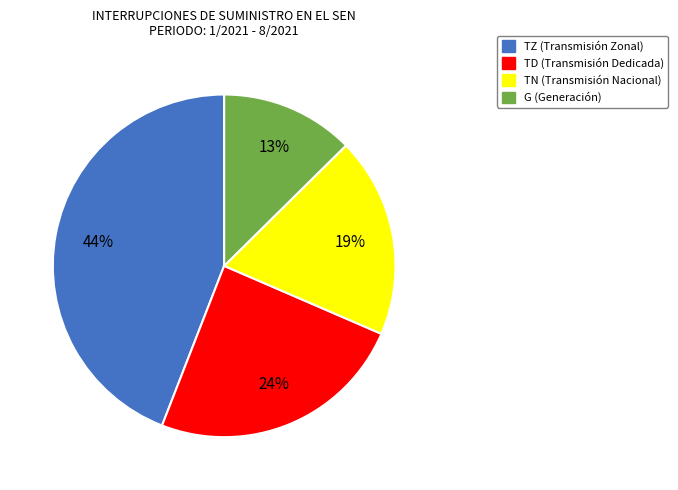

To the nearest percent, what is the average slice percentage?

25%